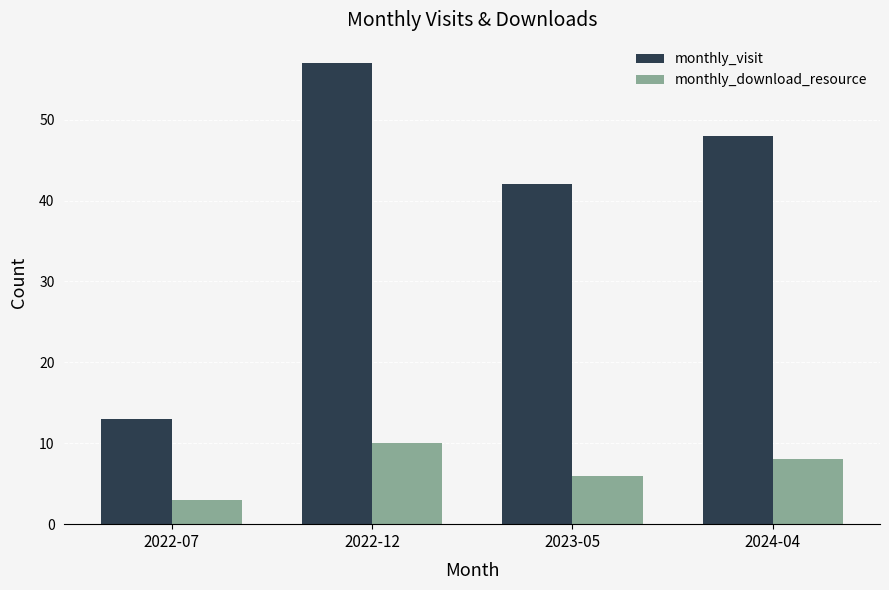

Which series has the largest total across all categories?

monthly_visit